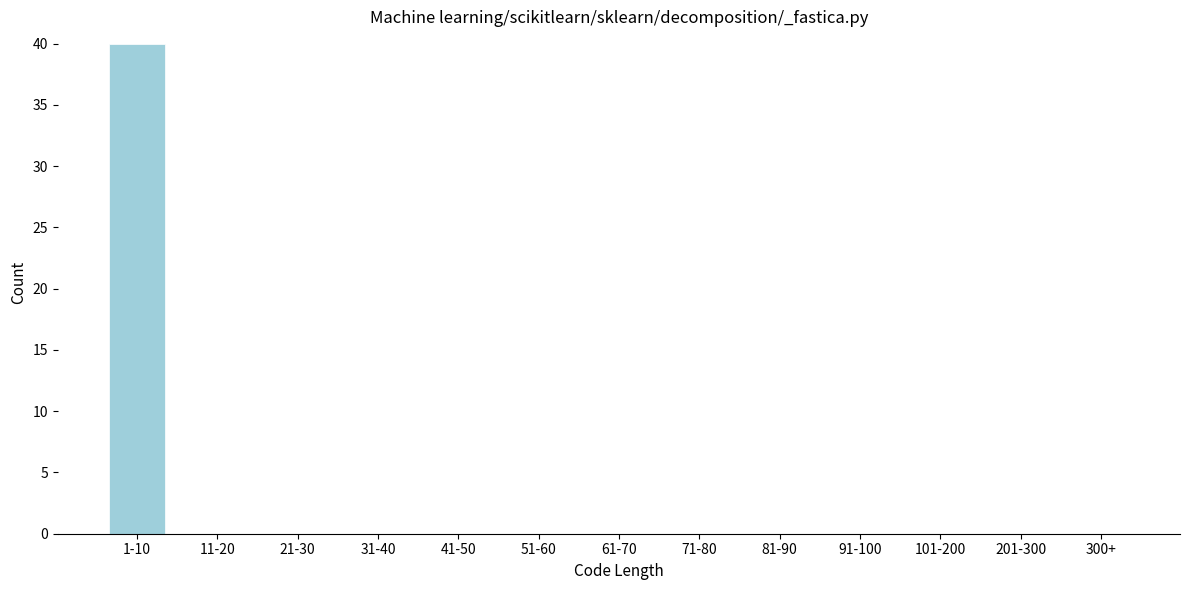

Reading left to right, what are all the values shown in this chart?

1-10=40	11-20=0	21-30=0	31-40=0	41-50=0	51-60=0	61-70=0	71-80=0	81-90=0	91-100=0	101-200=0	201-300=0	300+=0